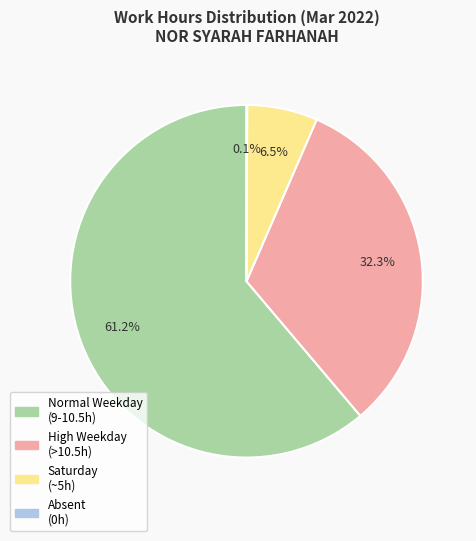

Is there a majority slice in this chart?

Yes